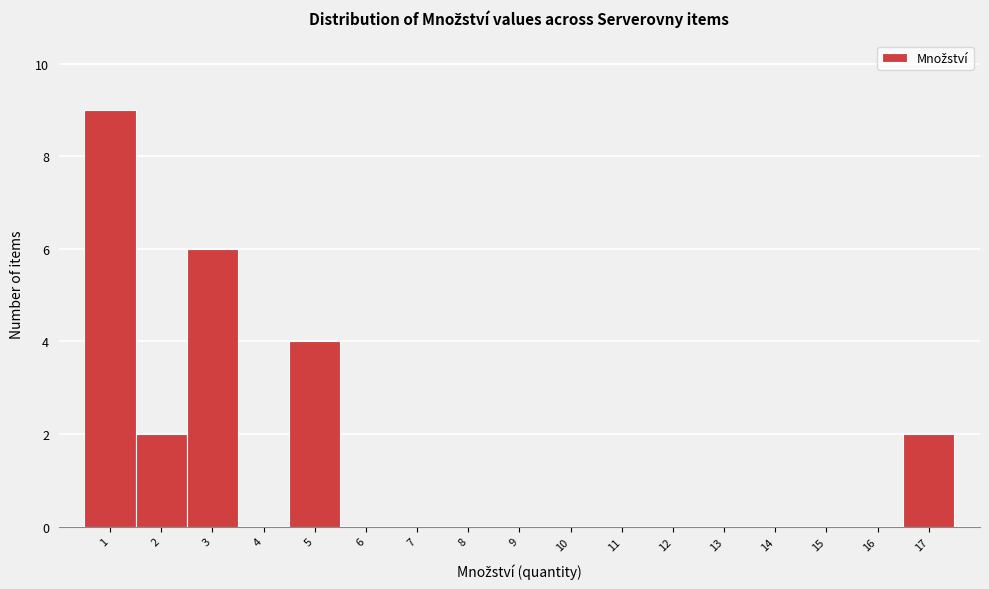

Which range on the x-axis has the tallest bar?

0.5 to 1.5